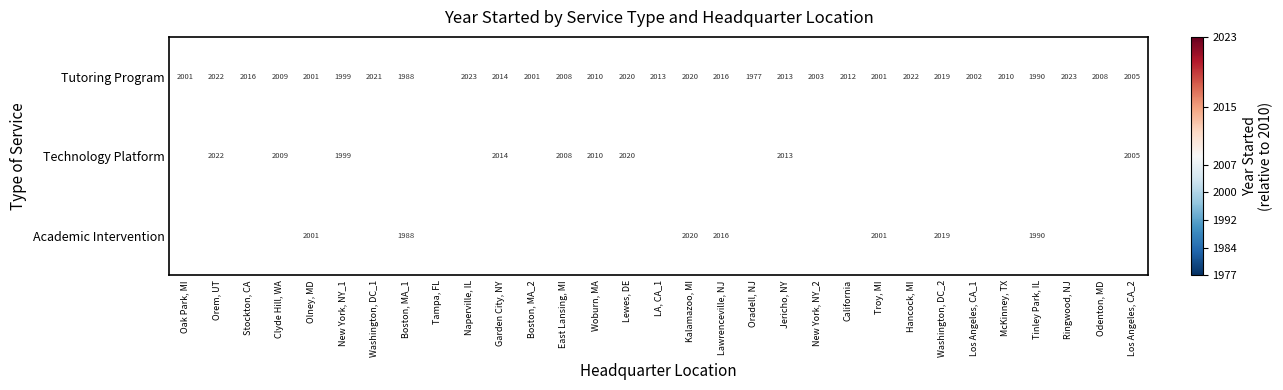

What is the greatest value displayed?

13.0